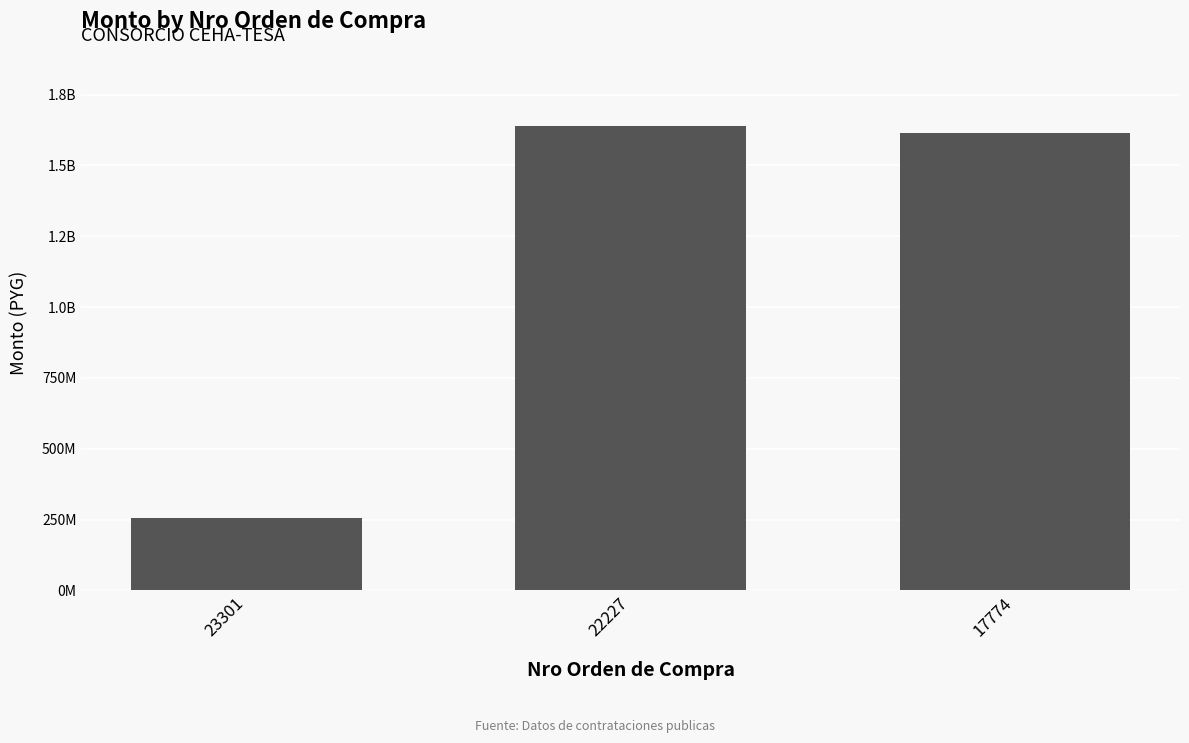

Is it true that the value at 23301 is 78839825?

False